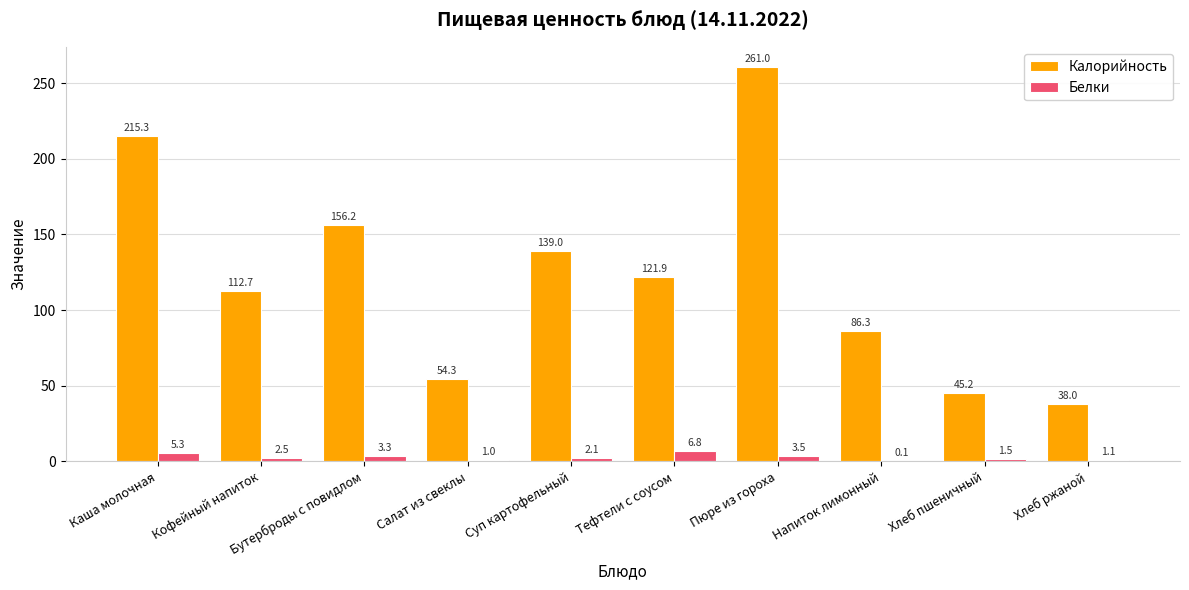

Which series changed the most between Бутерброды с повидлом and Пюре из гороха?

Калорийность